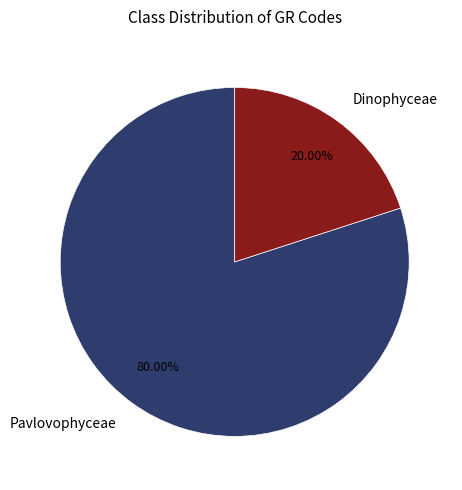

How many segments does this pie chart have?

2